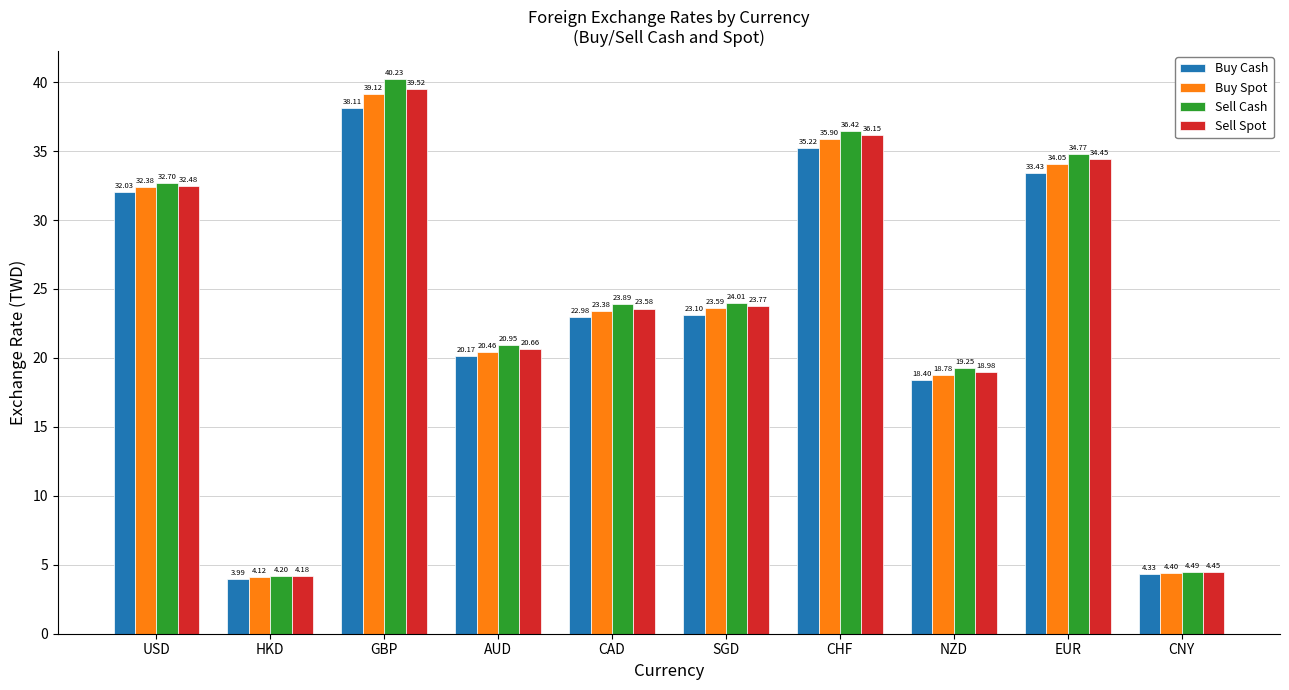

What is the sum of all Buy Spot values?

236.2